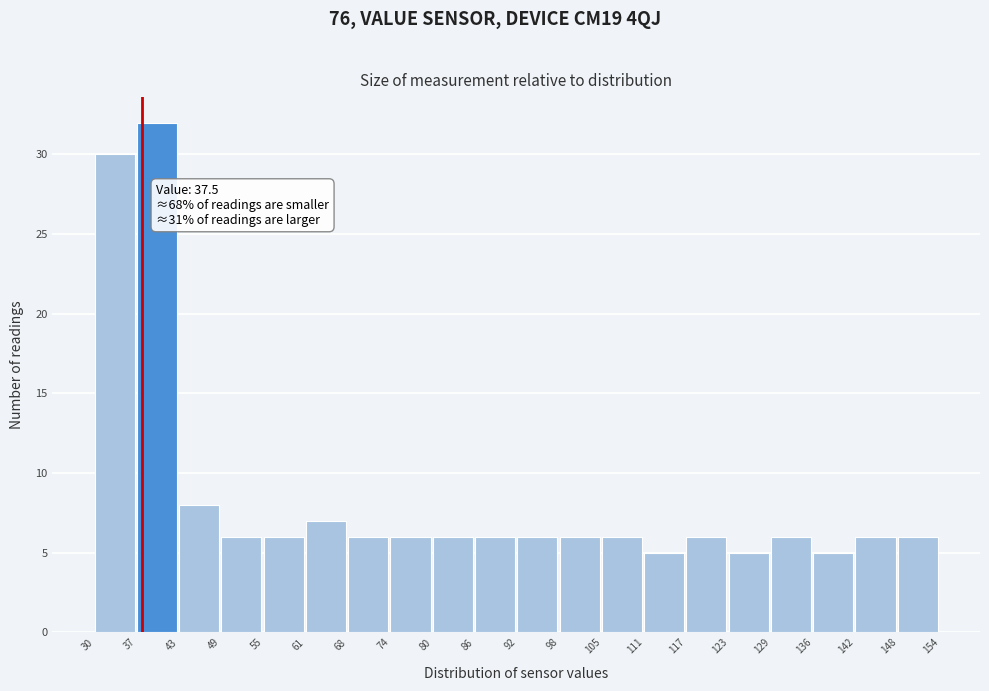

Which range on the x-axis has the tallest bar?

37 to 43